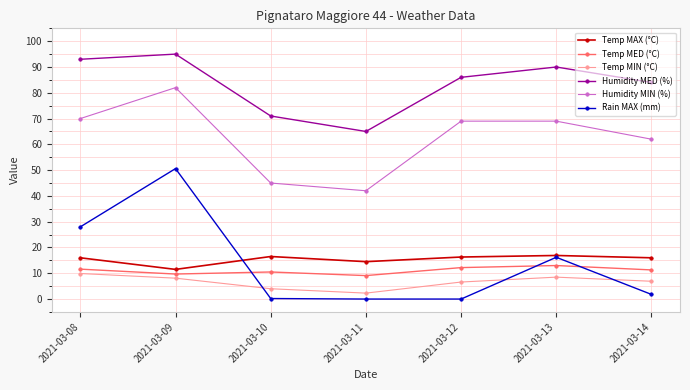

Read the Humidity MIN (%) value at 2021-03-10.

45.0